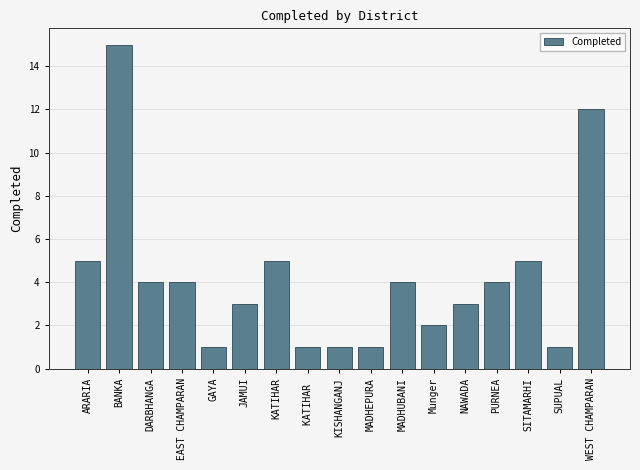

What is the greatest value displayed?

15